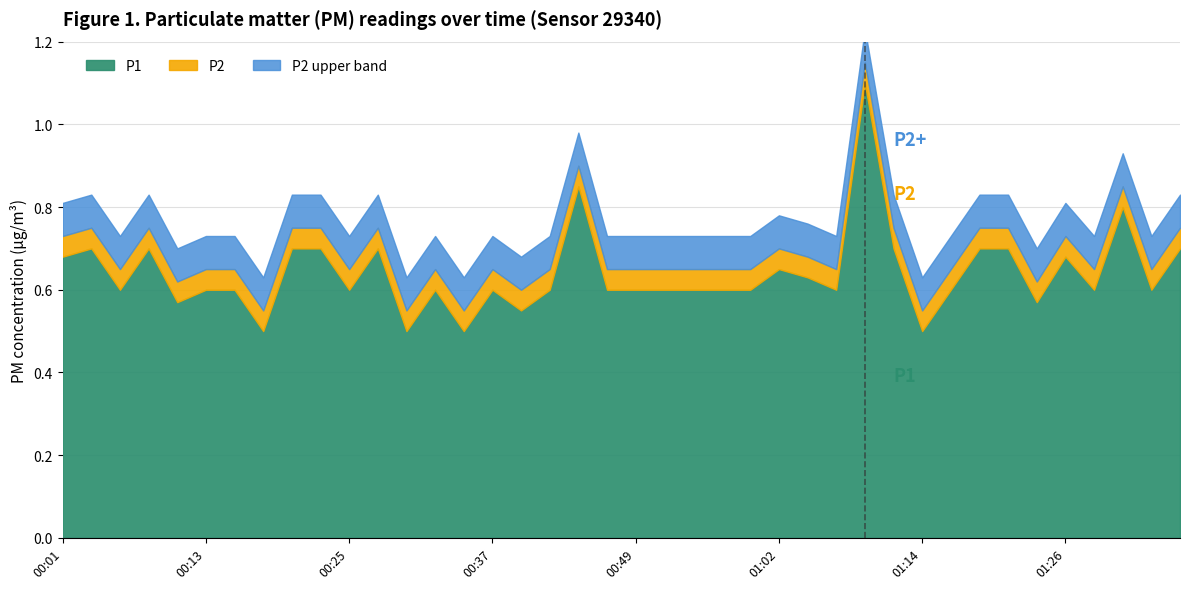

What is the label of the 28th point from the left?

01:06